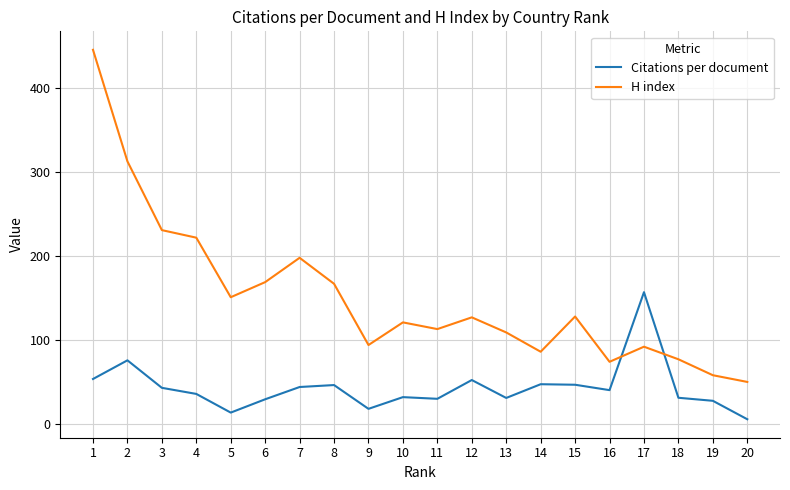

What is the spread (max minus min) of values at 15?

81.4